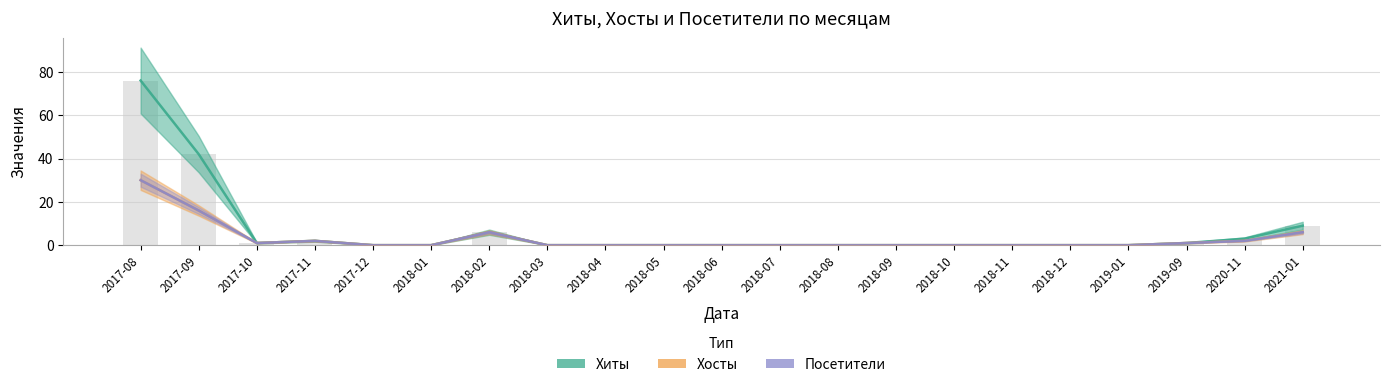

Reading left to right, transcribe all the data shown in this chart.

Хиты: 2017-08=76	2017-09=42	2017-10=1	2017-11=2	2017-12=0	2018-01=0	2018-02=6	2018-03=0	2018-04=0	2018-05=0	2018-06=0	2018-07=0	2018-08=0	2018-09=0	2018-10=0	2018-11=0	2018-12=0	2019-01=0	2019-09=1	2020-11=3	2021-01=9
Хосты: 2017-08=30	2017-09=16	2017-10=1	2017-11=2	2017-12=0	2018-01=0	2018-02=6	2018-03=0	2018-04=0	2018-05=0	2018-06=0	2018-07=0	2018-08=0	2018-09=0	2018-10=0	2018-11=0	2018-12=0	2019-01=0	2019-09=1	2020-11=2	2021-01=6
Посетители: 2017-08=30	2017-09=16	2017-10=1	2017-11=2	2017-12=0	2018-01=0	2018-02=6	2018-03=0	2018-04=0	2018-05=0	2018-06=0	2018-07=0	2018-08=0	2018-09=0	2018-10=0	2018-11=0	2018-12=0	2019-01=0	2019-09=1	2020-11=2	2021-01=6